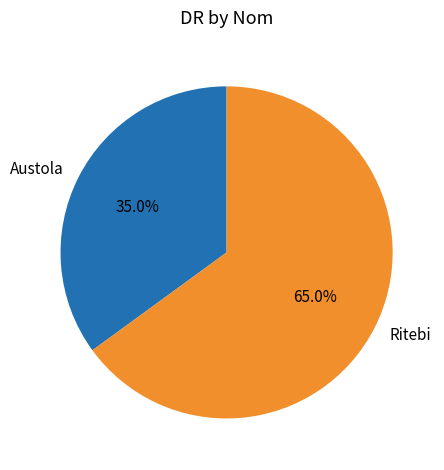

What is the total percentage of Ritebi and Austola?

100.0%